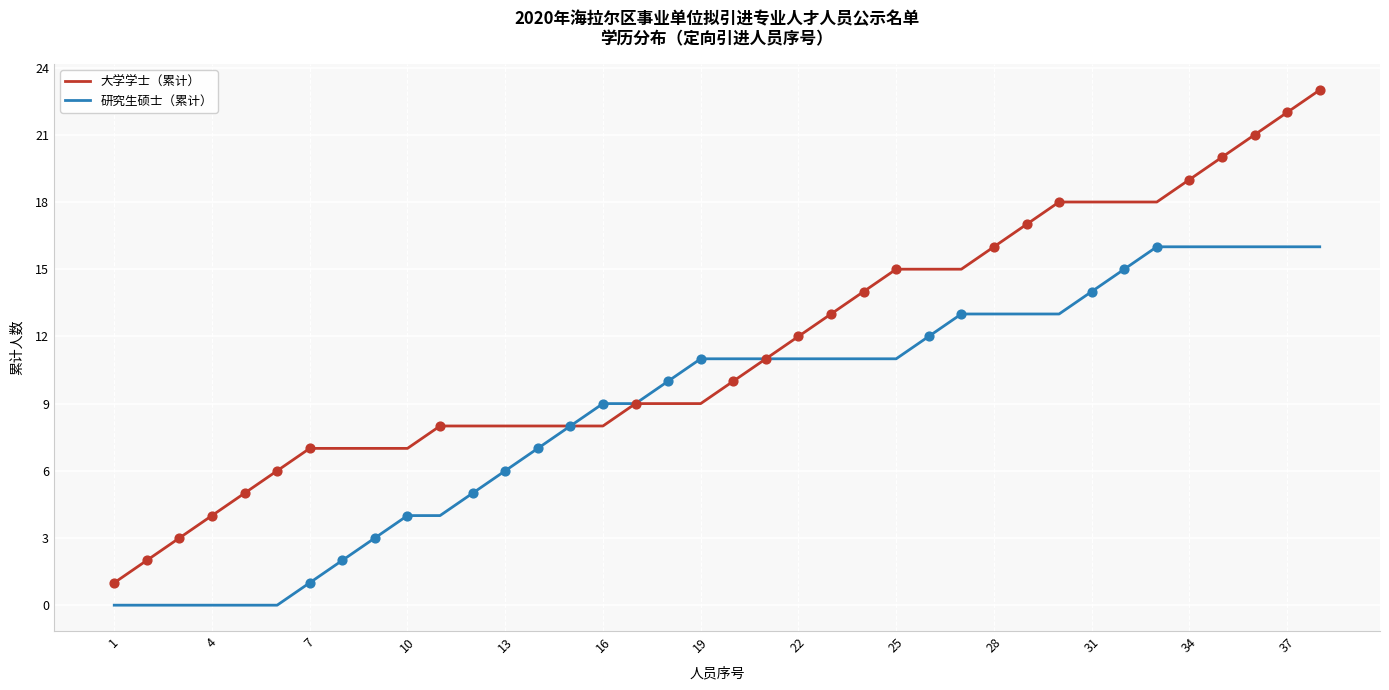

Which series has the largest total across all categories?

大学学士（累计）